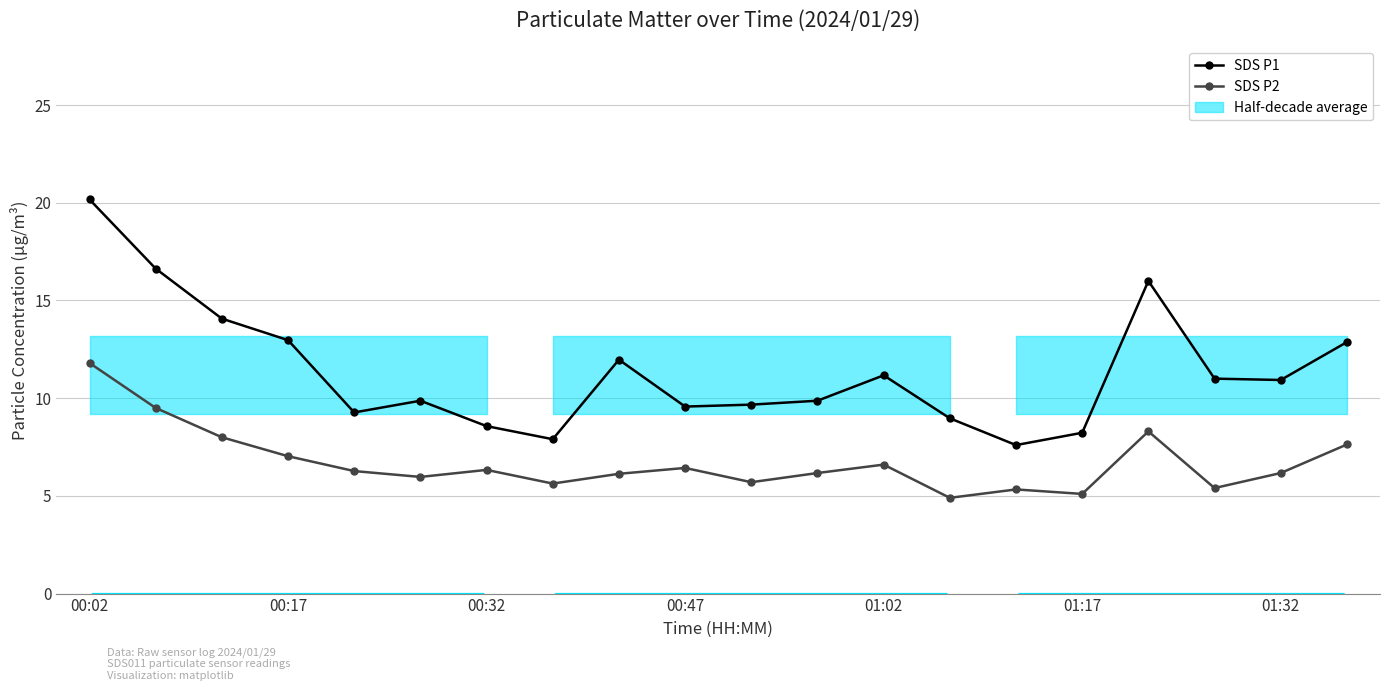

What is the difference between the maximum and minimum values in the SDS P1 series?

12.6